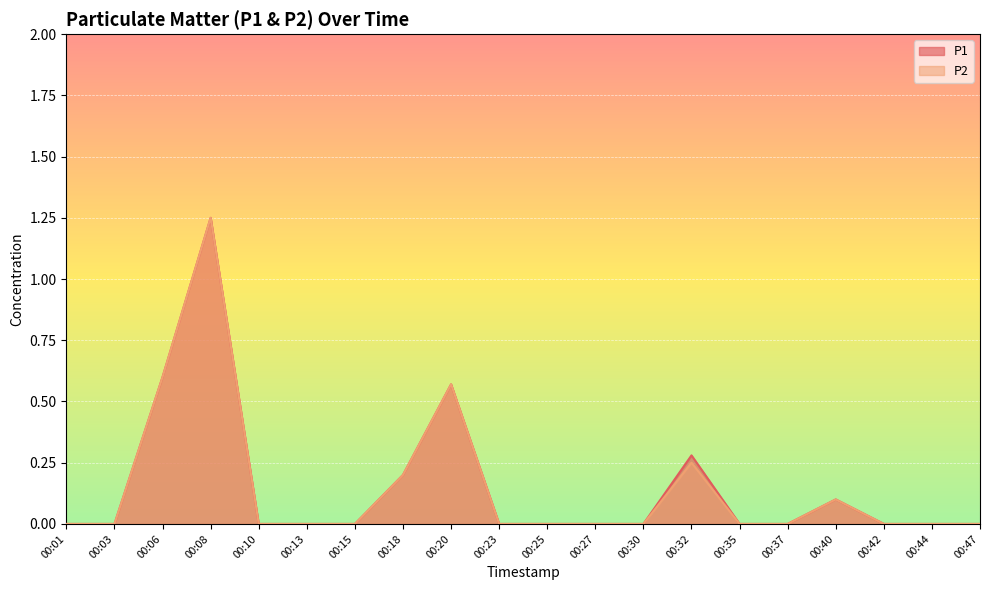

What are all the series names shown in the legend?

P1, P2